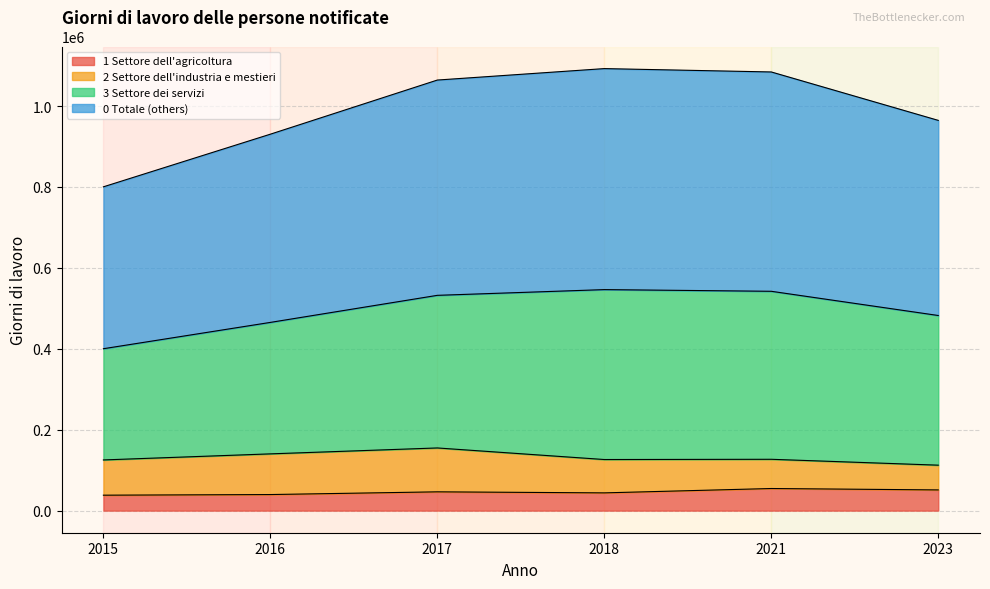

Which series has the largest range (max minus min)?

0 Totale (others)